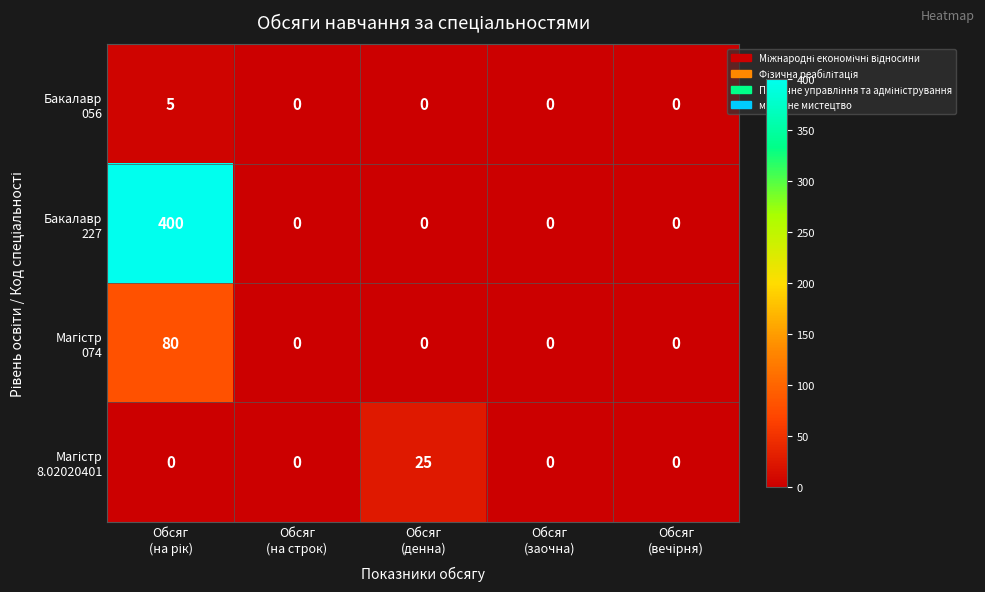

Count the number of data series in this chart.

4